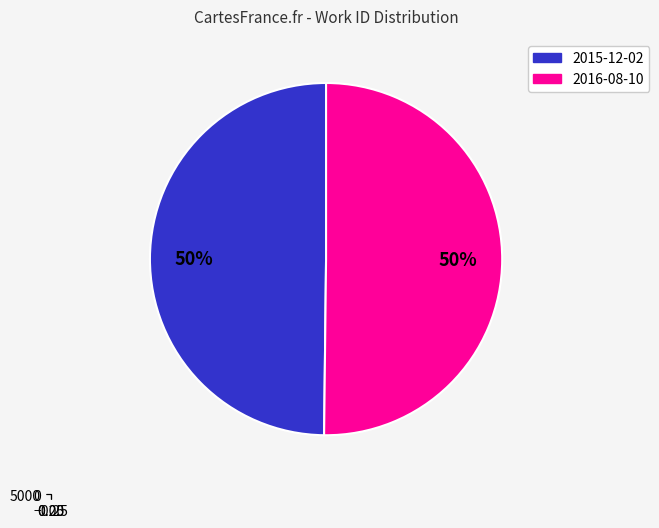

Which slice is the largest?

2016-08-10